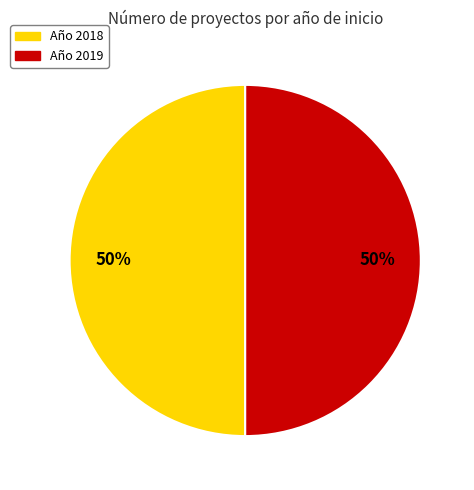

To the nearest percent, what is the average slice percentage?

50%